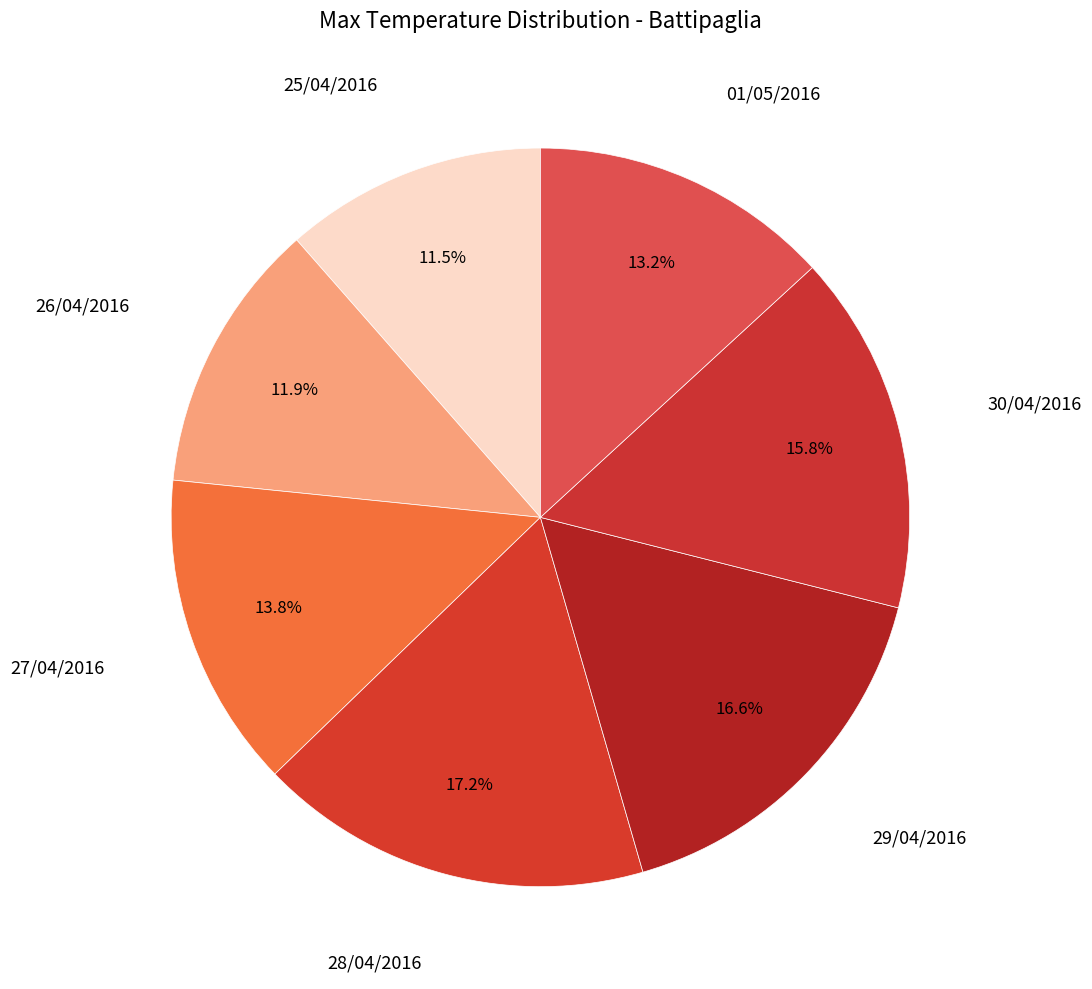

How many segments does this pie chart have?

7